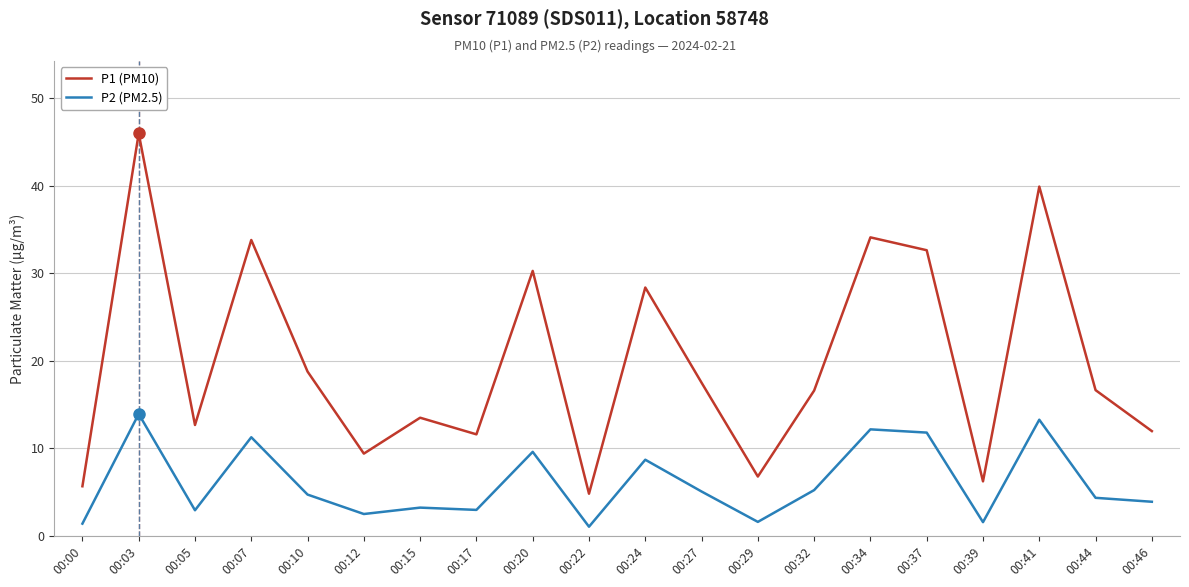

What are all the series names shown in the legend?

P1 (PM10), P2 (PM2.5)